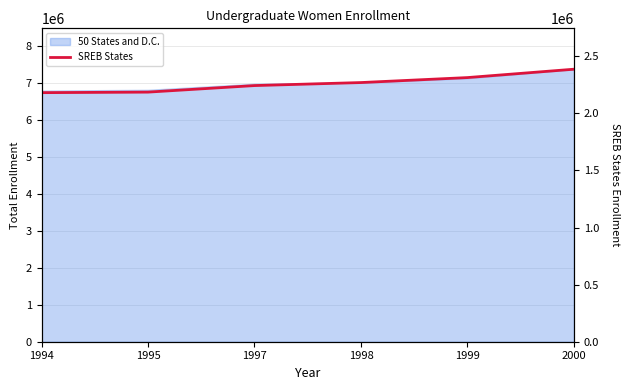

Reading right to left, what are all the values shown in this chart?

2000=2385865	1999=2312605	1998=2269029	1997=2242576	1995=2185286	1994=2180605